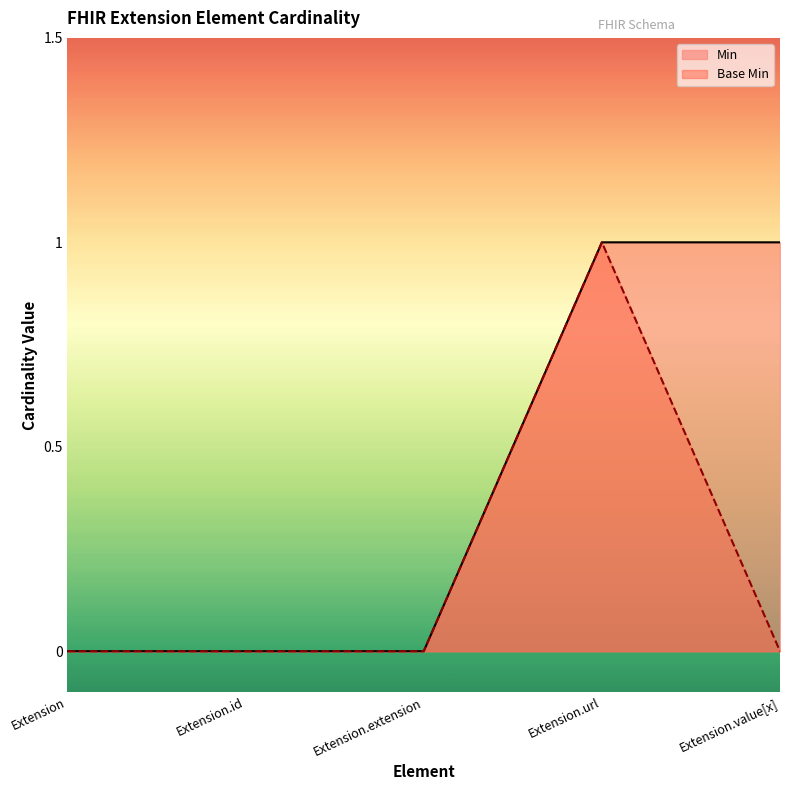

True or false: Base Min has more than 2 points higher than both neighbors.

False